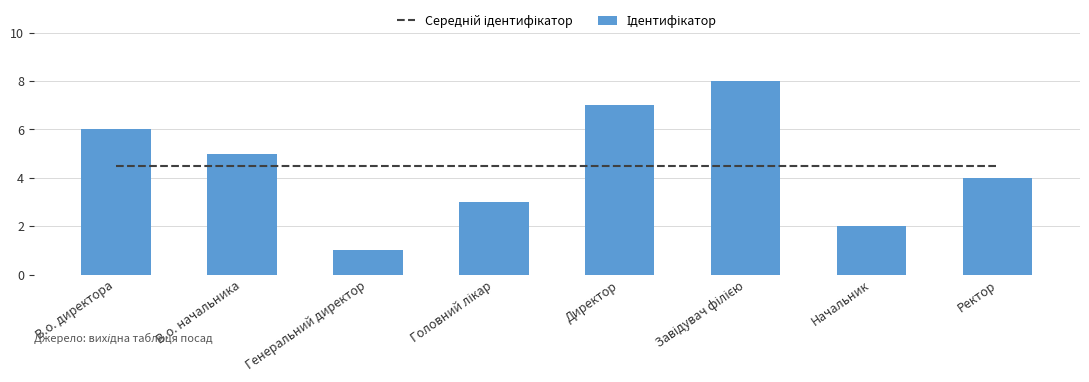

At how many categories does at least one series exceed 1?

8